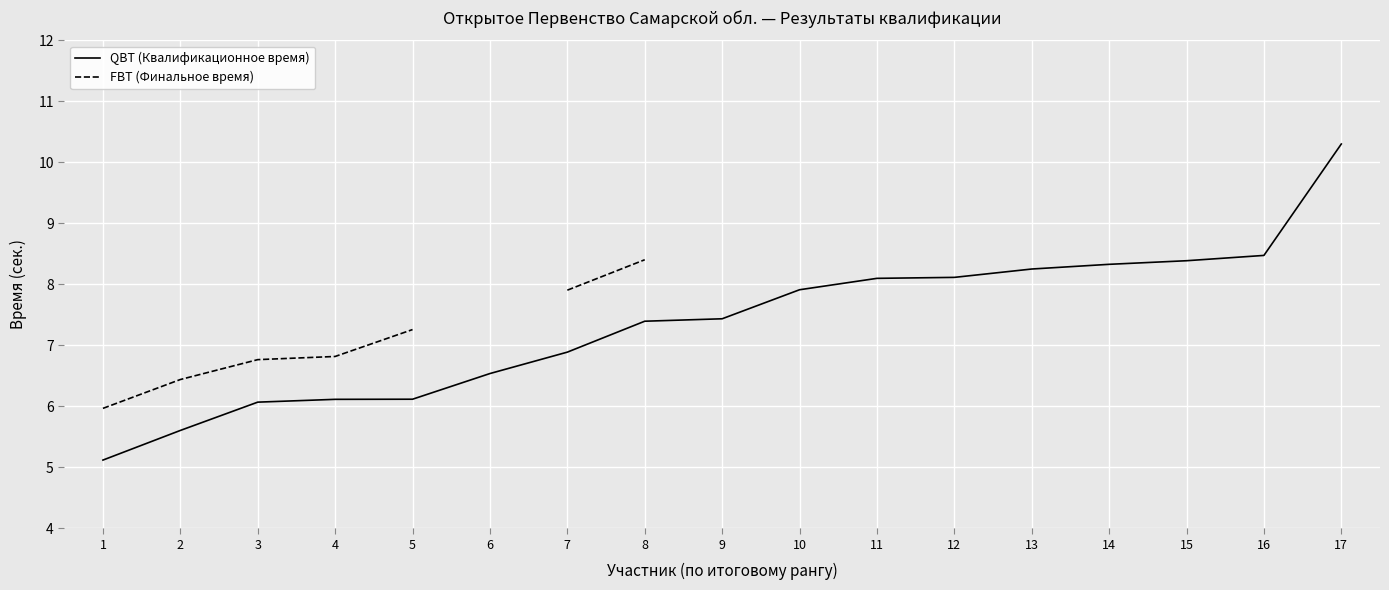

What is the total value across all series at 5?

13.4